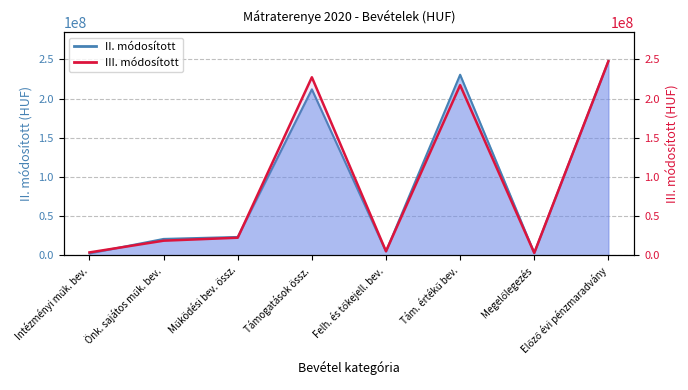

How many interior local peaks (higher than both neighbors) does the data have?

2